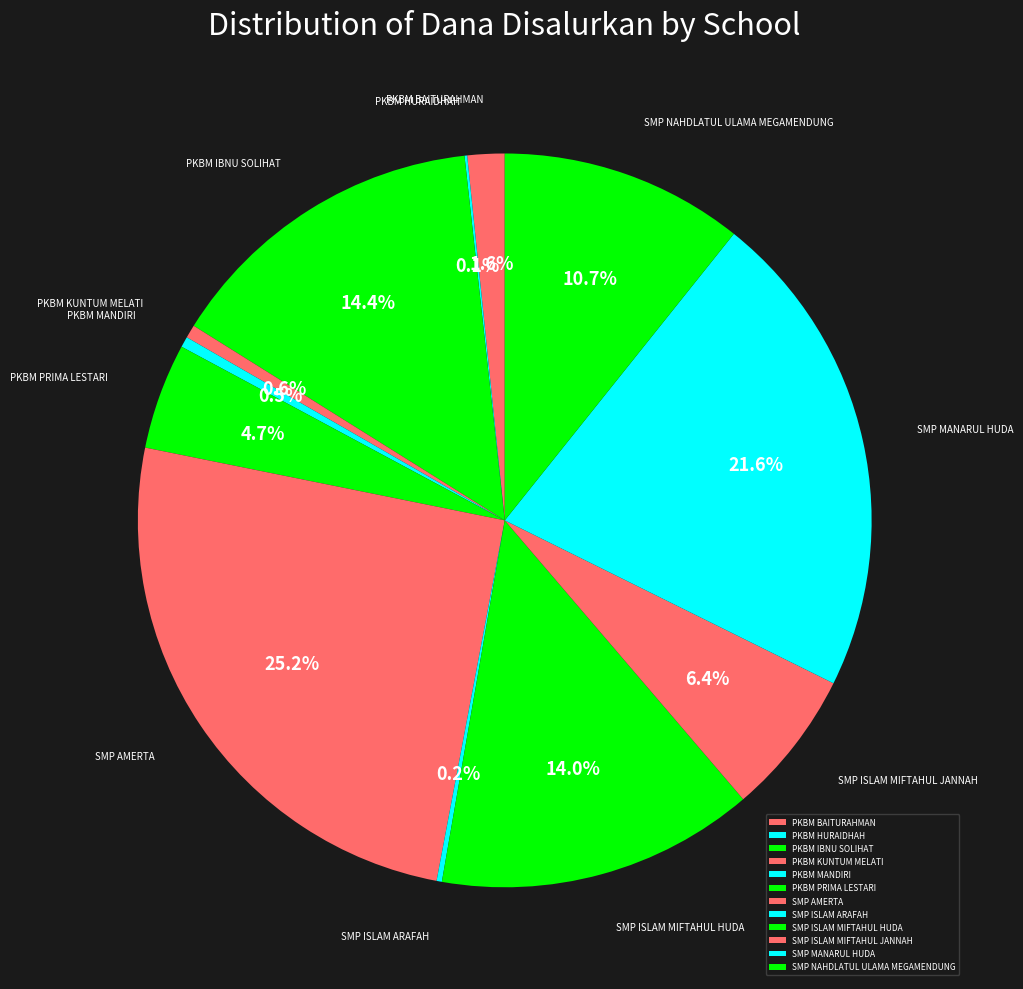

Is there a majority slice in this chart?

No